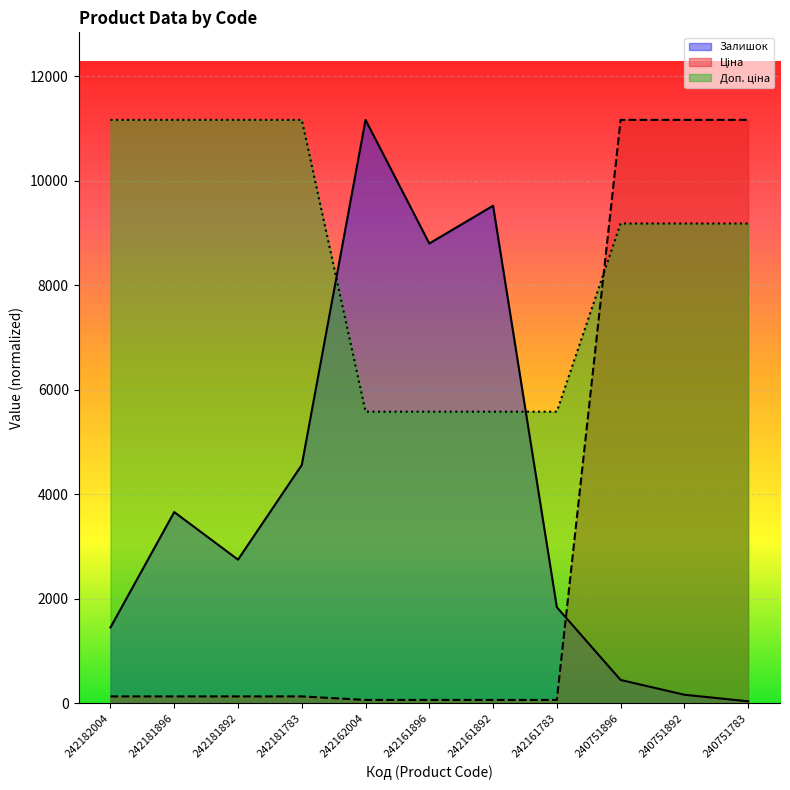

What is the total value across all series at 242182004?

12759.8